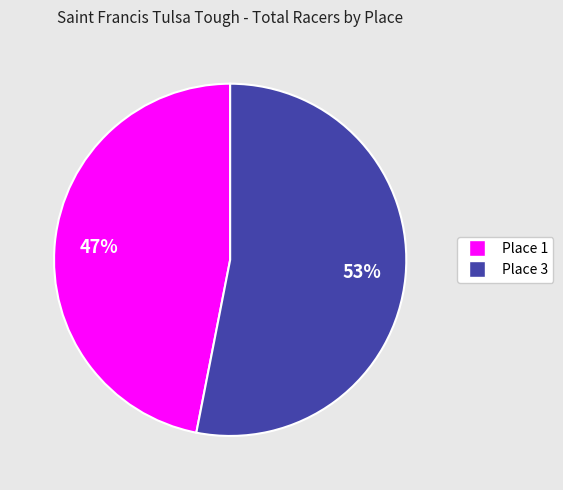

To the nearest percent, what portion does Place 3 represent?

53%